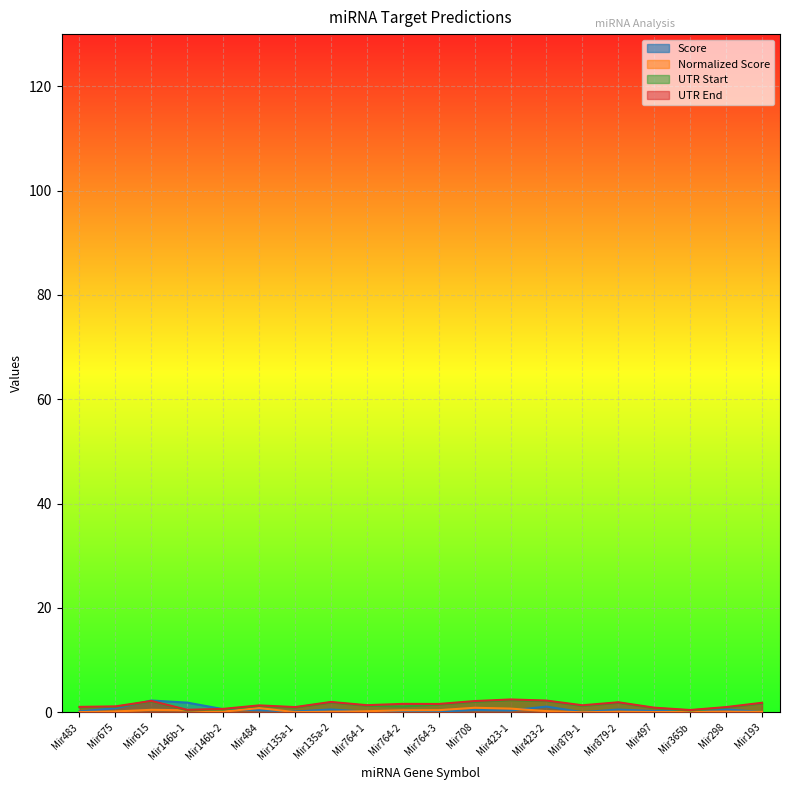

What position from the right is Mir423-1?

8